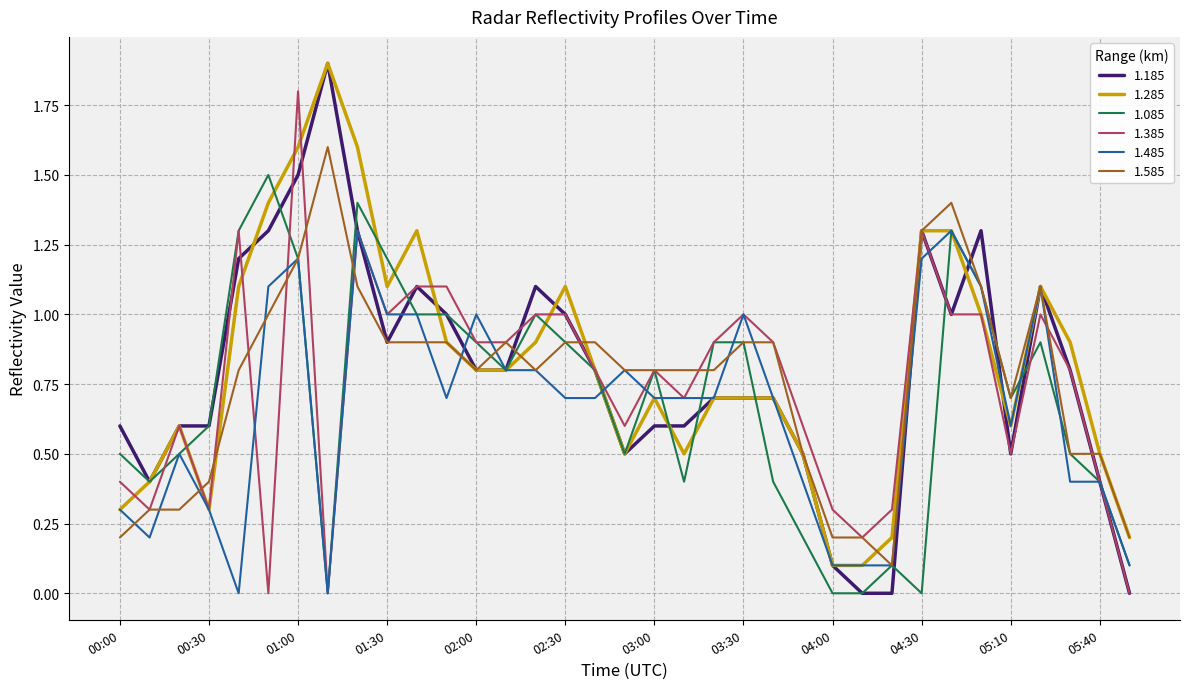

Which series has the largest range (max minus min)?

1.185